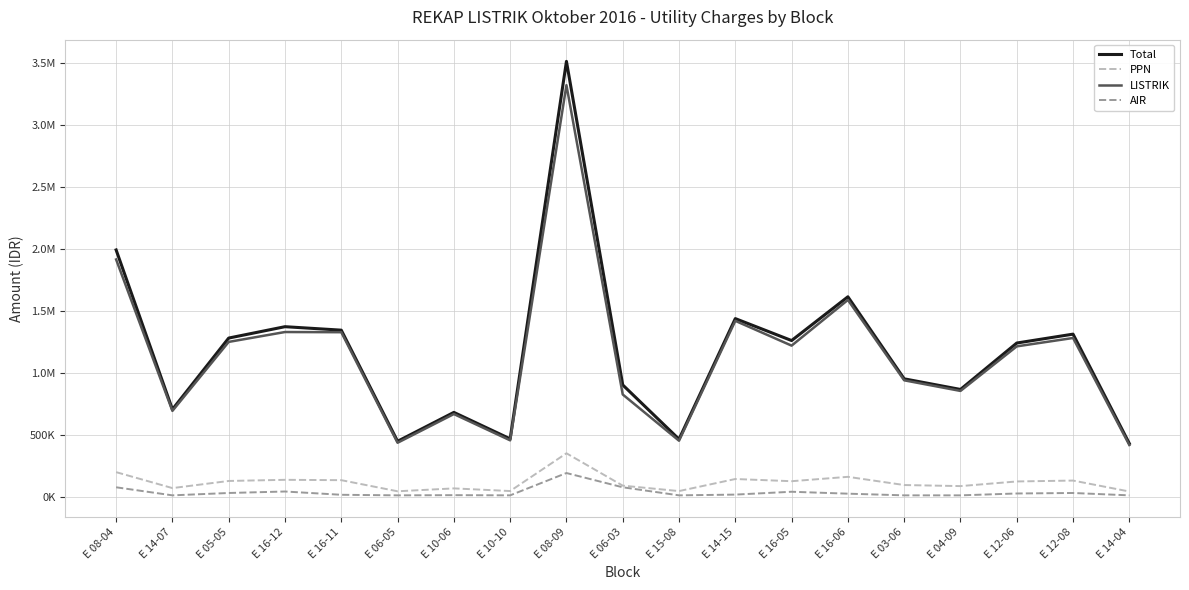

At which label does PPN first exceed 124035?

E 08-04